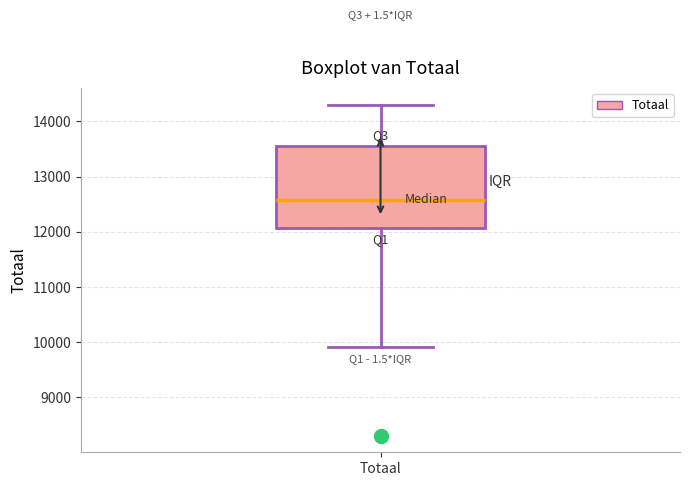

Read this box plot against the y-axis: the position of the median line, the range covered by the box, and the ends of both whiskers. The values are not printed on the chart, so give them approximately, as read against the axis.

median 12600, box 12100 to 13600, whiskers 9900 to 14300